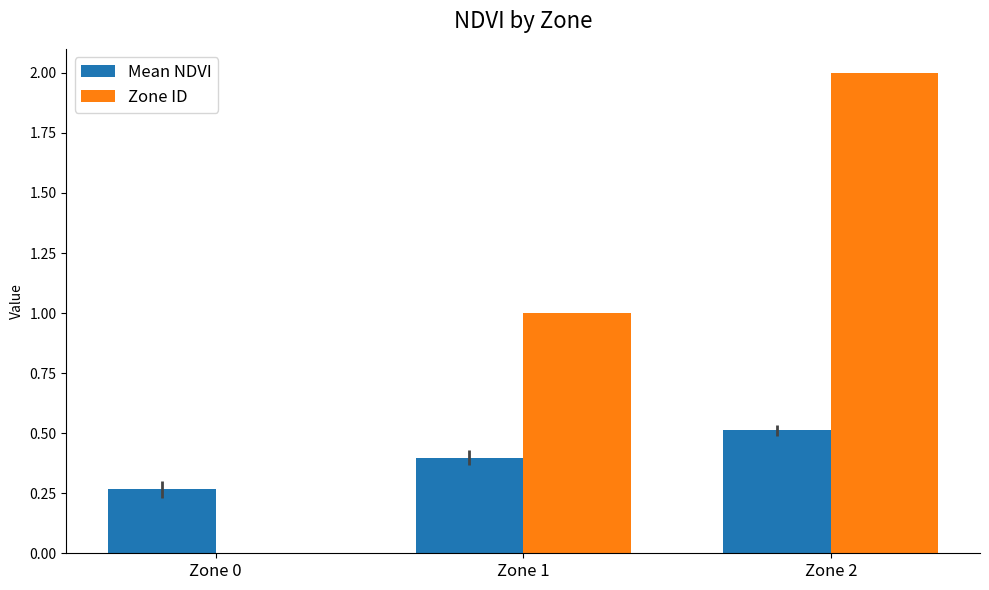

Which series has the largest range (max minus min)?

Zone ID